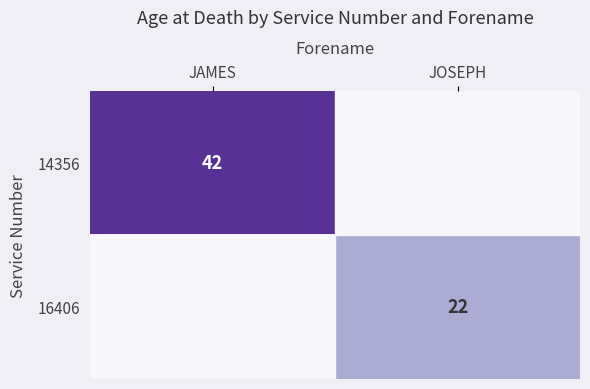

The value of 14356 at JAMES is 42. True or false?

True